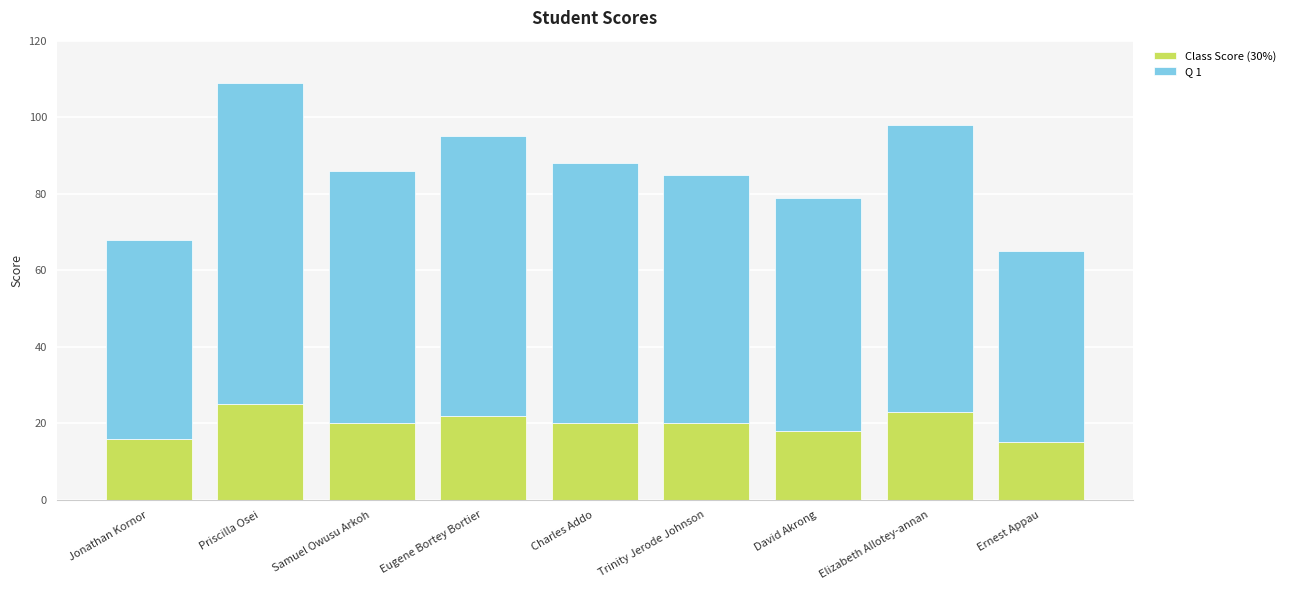

True or false: Class Score (30%) has a value of 22 at Eugene Bortey Bortier.

True